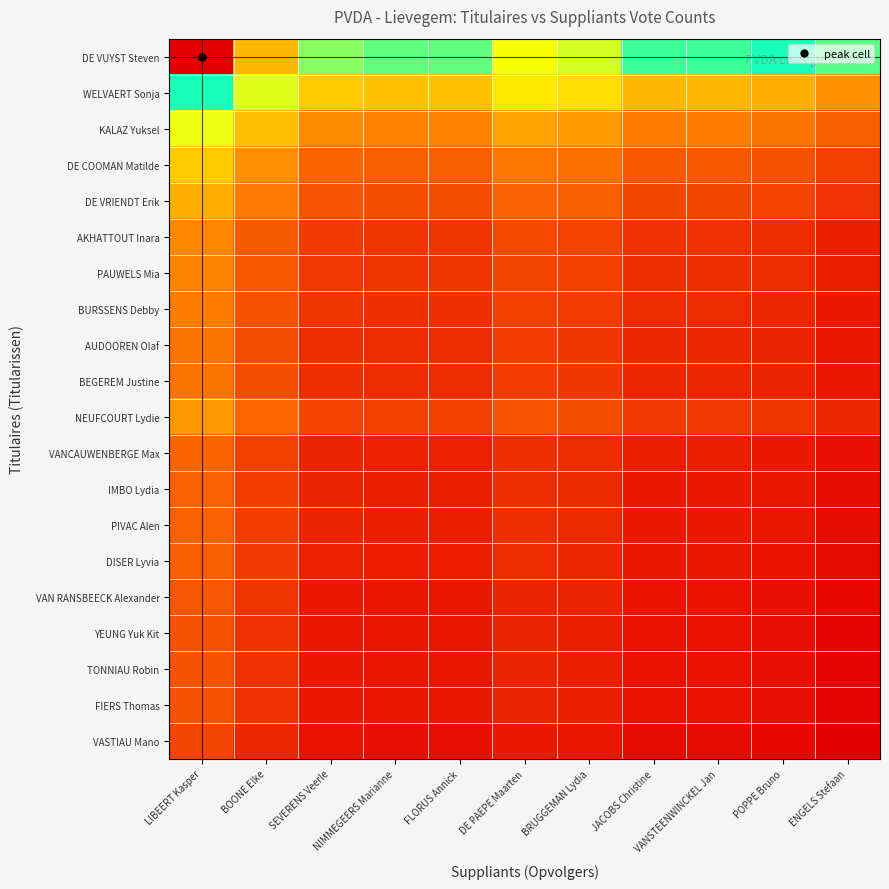

Reading right to left, list all the values displayed in this chart.

DE VUYST Steven: ENGELS Stefaan=4730	POPPE Bruno=5375	VANSTEENWINCKEL Jan=5590	JACOBS Christine=5590	BRUGGEMAN Lydia=6450	DE PAEPE Maarten=6665	FLORUS Annick=5805	NIMMEGEERS Marianne=5805	SEVERENS Veerle=6020	BOONE Elke=7525	LIBEERT Kasper=9675
WELVAERT Sonja: ENGELS Stefaan=2486	POPPE Bruno=2825	VANSTEENWINCKEL Jan=2938	JACOBS Christine=2938	BRUGGEMAN Lydia=3390	DE PAEPE Maarten=3503	FLORUS Annick=3051	NIMMEGEERS Marianne=3051	SEVERENS Veerle=3164	BOONE Elke=3955	LIBEERT Kasper=5085
KALAZ Yuksel: ENGELS Stefaan=1892	POPPE Bruno=2150	VANSTEENWINCKEL Jan=2236	JACOBS Christine=2236	BRUGGEMAN Lydia=2580	DE PAEPE Maarten=2666	FLORUS Annick=2322	NIMMEGEERS Marianne=2322	SEVERENS Veerle=2408	BOONE Elke=3010	LIBEERT Kasper=3870
DE COOMAN Matilde: ENGELS Stefaan=1540	POPPE Bruno=1750	VANSTEENWINCKEL Jan=1820	JACOBS Christine=1820	BRUGGEMAN Lydia=2100	DE PAEPE Maarten=2170	FLORUS Annick=1890	NIMMEGEERS Marianne=1890	SEVERENS Veerle=1960	BOONE Elke=2450	LIBEERT Kasper=3150
DE VRIENDT Erik: ENGELS Stefaan=1386	POPPE Bruno=1575	VANSTEENWINCKEL Jan=1638	JACOBS Christine=1638	BRUGGEMAN Lydia=1890	DE PAEPE Maarten=1953	FLORUS Annick=1701	NIMMEGEERS Marianne=1701	SEVERENS Veerle=1764	BOONE Elke=2205	LIBEERT Kasper=2835
AKHATTOUT Inara: ENGELS Stefaan=1166	POPPE Bruno=1325	VANSTEENWINCKEL Jan=1378	JACOBS Christine=1378	BRUGGEMAN Lydia=1590	DE PAEPE Maarten=1643	FLORUS Annick=1431	NIMMEGEERS Marianne=1431	SEVERENS Veerle=1484	BOONE Elke=1855	LIBEERT Kasper=2385
PAUWELS Mia: ENGELS Stefaan=1144	POPPE Bruno=1300	VANSTEENWINCKEL Jan=1352	JACOBS Christine=1352	BRUGGEMAN Lydia=1560	DE PAEPE Maarten=1612	FLORUS Annick=1404	NIMMEGEERS Marianne=1404	SEVERENS Veerle=1456	BOONE Elke=1820	LIBEERT Kasper=2340
BURSSENS Debby: ENGELS Stefaan=1100	POPPE Bruno=1250	VANSTEENWINCKEL Jan=1300	JACOBS Christine=1300	BRUGGEMAN Lydia=1500	DE PAEPE Maarten=1550	FLORUS Annick=1350	NIMMEGEERS Marianne=1350	SEVERENS Veerle=1400	BOONE Elke=1750	LIBEERT Kasper=2250
AUDOOREN Olaf: ENGELS Stefaan=1056	POPPE Bruno=1200	VANSTEENWINCKEL Jan=1248	JACOBS Christine=1248	BRUGGEMAN Lydia=1440	DE PAEPE Maarten=1488	FLORUS Annick=1296	NIMMEGEERS Marianne=1296	SEVERENS Veerle=1344	BOONE Elke=1680	LIBEERT Kasper=2160
BEGEREM Justine: ENGELS Stefaan=1056	POPPE Bruno=1200	VANSTEENWINCKEL Jan=1248	JACOBS Christine=1248	BRUGGEMAN Lydia=1440	DE PAEPE Maarten=1488	FLORUS Annick=1296	NIMMEGEERS Marianne=1296	SEVERENS Veerle=1344	BOONE Elke=1680	LIBEERT Kasper=2160
NEUFCOURT Lydie: ENGELS Stefaan=1254	POPPE Bruno=1425	VANSTEENWINCKEL Jan=1482	JACOBS Christine=1482	BRUGGEMAN Lydia=1710	DE PAEPE Maarten=1767	FLORUS Annick=1539	NIMMEGEERS Marianne=1539	SEVERENS Veerle=1596	BOONE Elke=1995	LIBEERT Kasper=2565
VANCAUWENBERGE Max: ENGELS Stefaan=968	POPPE Bruno=1100	VANSTEENWINCKEL Jan=1144	JACOBS Christine=1144	BRUGGEMAN Lydia=1320	DE PAEPE Maarten=1364	FLORUS Annick=1188	NIMMEGEERS Marianne=1188	SEVERENS Veerle=1232	BOONE Elke=1540	LIBEERT Kasper=1980
IMBO Lydia: ENGELS Stefaan=946	POPPE Bruno=1075	VANSTEENWINCKEL Jan=1118	JACOBS Christine=1118	BRUGGEMAN Lydia=1290	DE PAEPE Maarten=1333	FLORUS Annick=1161	NIMMEGEERS Marianne=1161	SEVERENS Veerle=1204	BOONE Elke=1505	LIBEERT Kasper=1935
PIVAC Alen: ENGELS Stefaan=946	POPPE Bruno=1075	VANSTEENWINCKEL Jan=1118	JACOBS Christine=1118	BRUGGEMAN Lydia=1290	DE PAEPE Maarten=1333	FLORUS Annick=1161	NIMMEGEERS Marianne=1161	SEVERENS Veerle=1204	BOONE Elke=1505	LIBEERT Kasper=1935
DISER Lyvia: ENGELS Stefaan=924	POPPE Bruno=1050	VANSTEENWINCKEL Jan=1092	JACOBS Christine=1092	BRUGGEMAN Lydia=1260	DE PAEPE Maarten=1302	FLORUS Annick=1134	NIMMEGEERS Marianne=1134	SEVERENS Veerle=1176	BOONE Elke=1470	LIBEERT Kasper=1890
VAN RANSBEECK Alexander: ENGELS Stefaan=880	POPPE Bruno=1000	VANSTEENWINCKEL Jan=1040	JACOBS Christine=1040	BRUGGEMAN Lydia=1200	DE PAEPE Maarten=1240	FLORUS Annick=1080	NIMMEGEERS Marianne=1080	SEVERENS Veerle=1120	BOONE Elke=1400	LIBEERT Kasper=1800
YEUNG Yuk Kit: ENGELS Stefaan=858	POPPE Bruno=975	VANSTEENWINCKEL Jan=1014	JACOBS Christine=1014	BRUGGEMAN Lydia=1170	DE PAEPE Maarten=1209	FLORUS Annick=1053	NIMMEGEERS Marianne=1053	SEVERENS Veerle=1092	BOONE Elke=1365	LIBEERT Kasper=1755
TONNIAU Robin: ENGELS Stefaan=858	POPPE Bruno=975	VANSTEENWINCKEL Jan=1014	JACOBS Christine=1014	BRUGGEMAN Lydia=1170	DE PAEPE Maarten=1209	FLORUS Annick=1053	NIMMEGEERS Marianne=1053	SEVERENS Veerle=1092	BOONE Elke=1365	LIBEERT Kasper=1755
FIERS Thomas: ENGELS Stefaan=858	POPPE Bruno=975	VANSTEENWINCKEL Jan=1014	JACOBS Christine=1014	BRUGGEMAN Lydia=1170	DE PAEPE Maarten=1209	FLORUS Annick=1053	NIMMEGEERS Marianne=1053	SEVERENS Veerle=1092	BOONE Elke=1365	LIBEERT Kasper=1755
VASTIAU Mano: ENGELS Stefaan=792	POPPE Bruno=900	VANSTEENWINCKEL Jan=936	JACOBS Christine=936	BRUGGEMAN Lydia=1080	DE PAEPE Maarten=1116	FLORUS Annick=972	NIMMEGEERS Marianne=972	SEVERENS Veerle=1008	BOONE Elke=1260	LIBEERT Kasper=1620